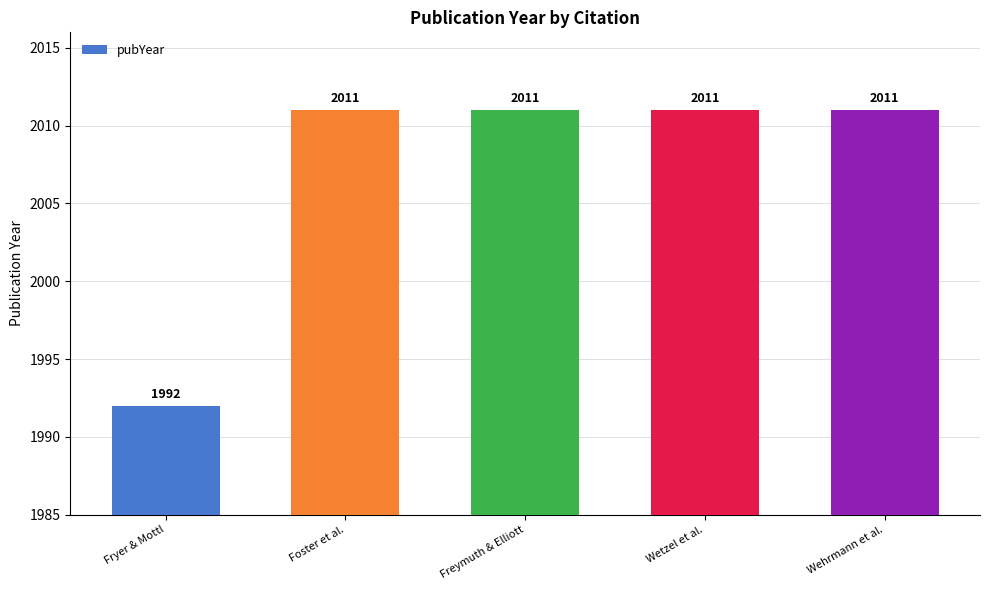

Is it true that the value at Fryer & Mottl is 2841?

False